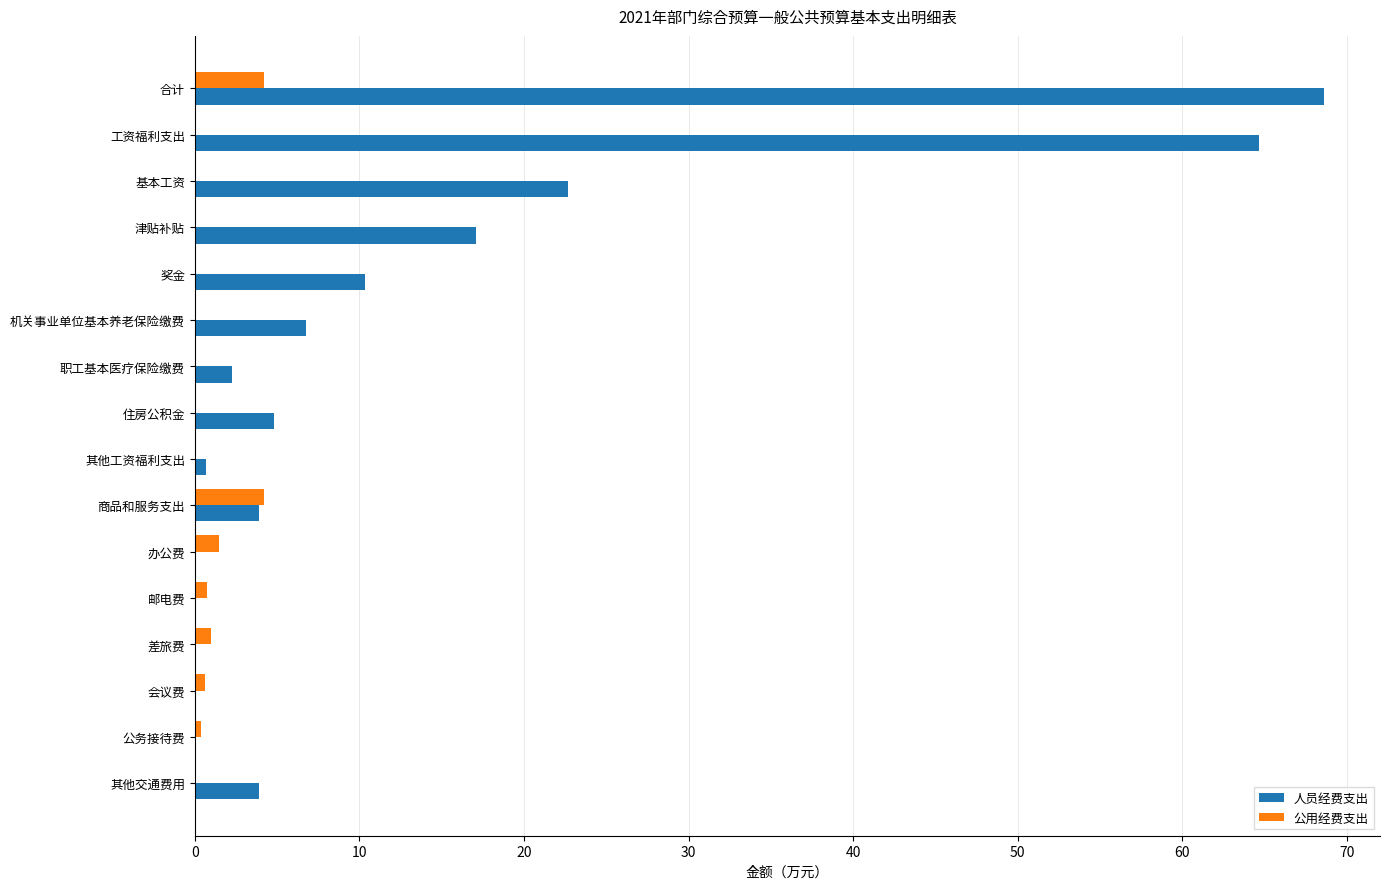

What are all the series names shown in the legend?

人员经费支出, 公用经费支出